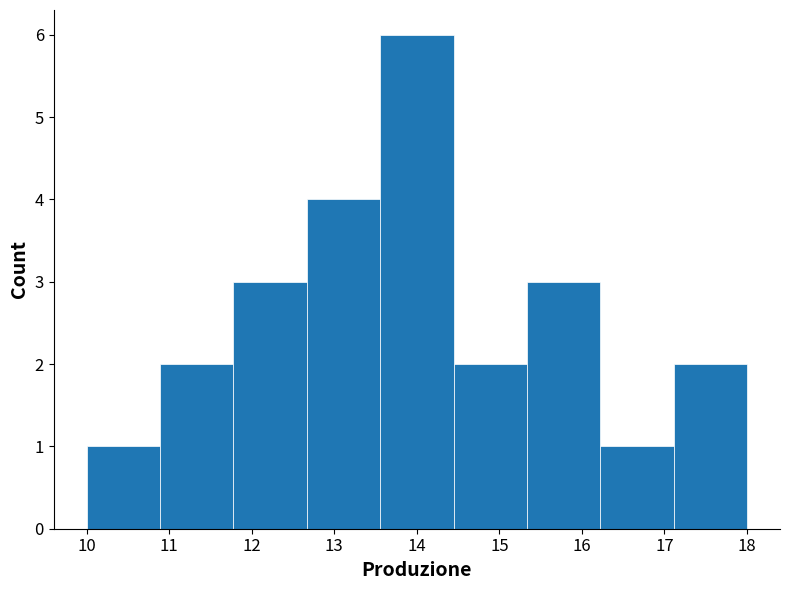

Reading left to right, transcribe this chart: for each bar, give the range it covers on the x-axis and its height. Neither the bar edges nor the heights are printed on the chart, so give them approximately, as read against the axes.

10.0 to 10.9: 1
10.9 to 11.8: 2
11.8 to 12.7: 3
12.7 to 13.6: 4
13.6 to 14.4: 6
14.4 to 15.3: 2
15.3 to 16.2: 3
16.2 to 17.1: 1
17.1 to 18.0: 2